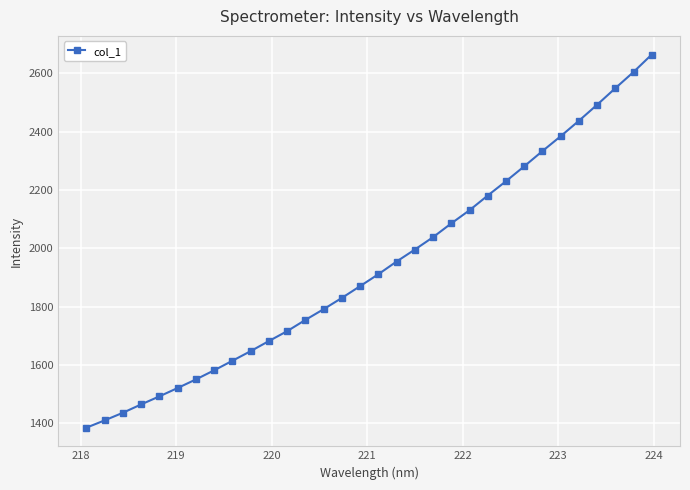

How many categories are shown in the chart?

32